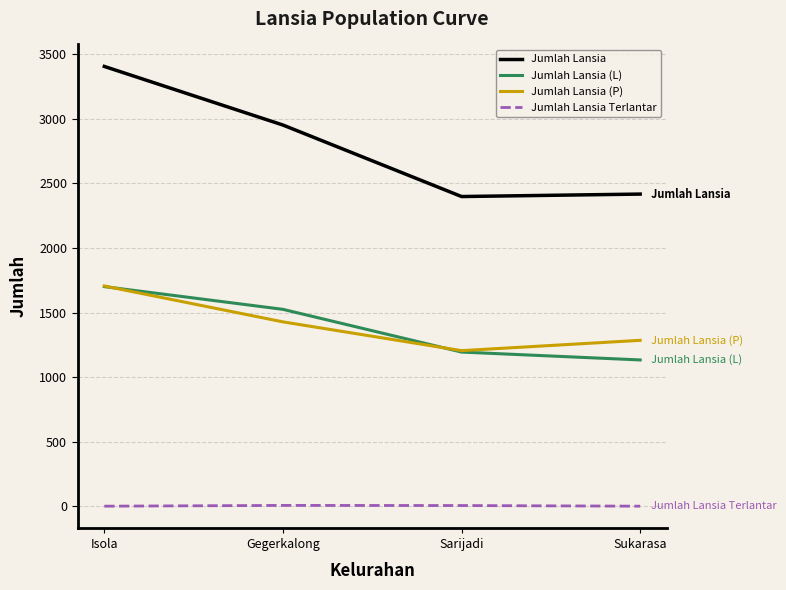

What is the spread (max minus min) of values at Isola?

3407